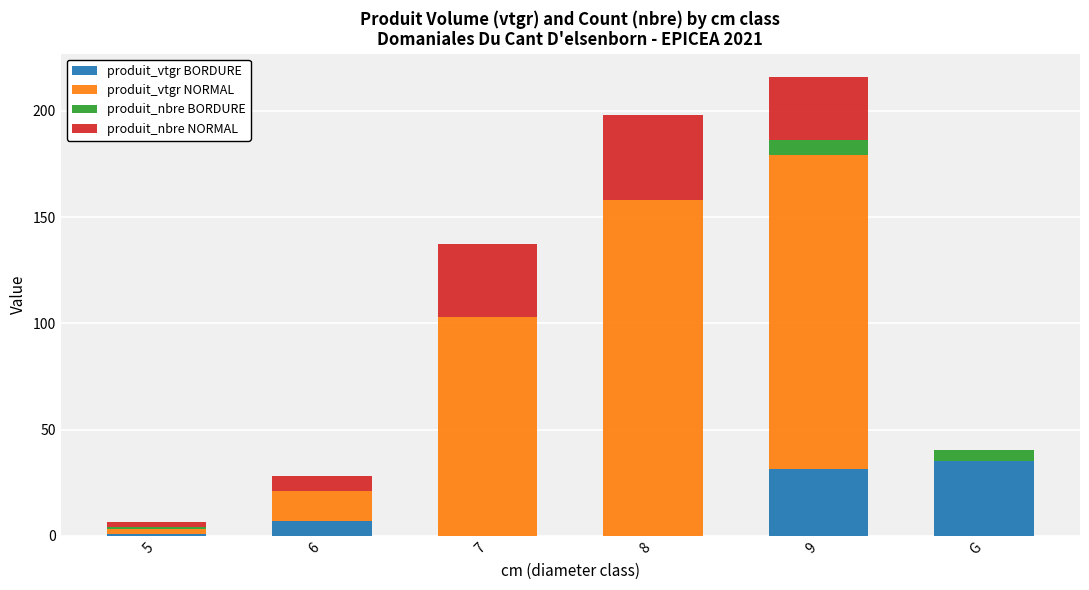

Count the number of data series in this chart.

4